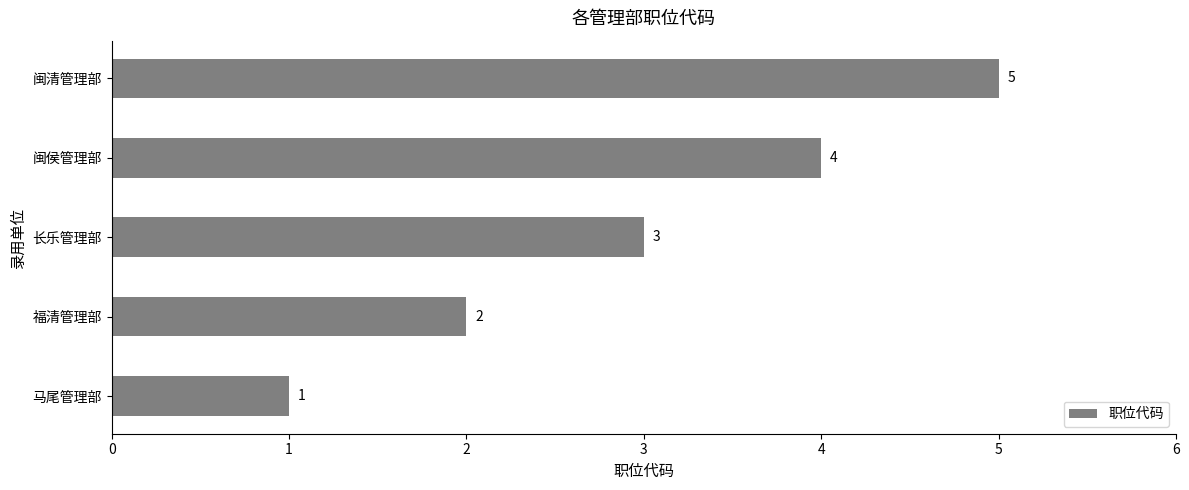

Count the values in the range 2 to 4.

3